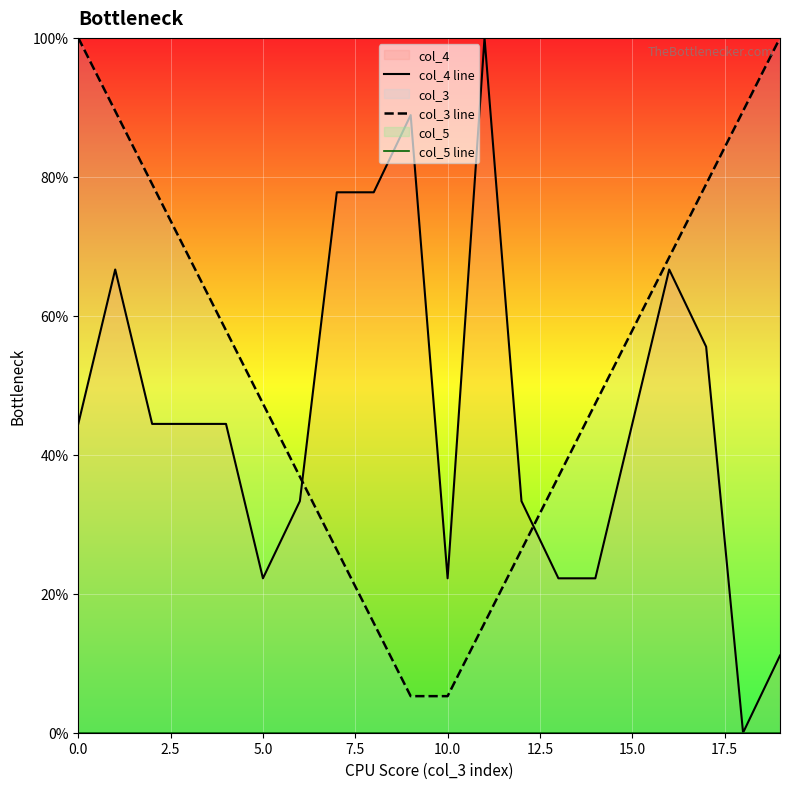

The col_4 line series shows 0.7 at 16. True or false?

True